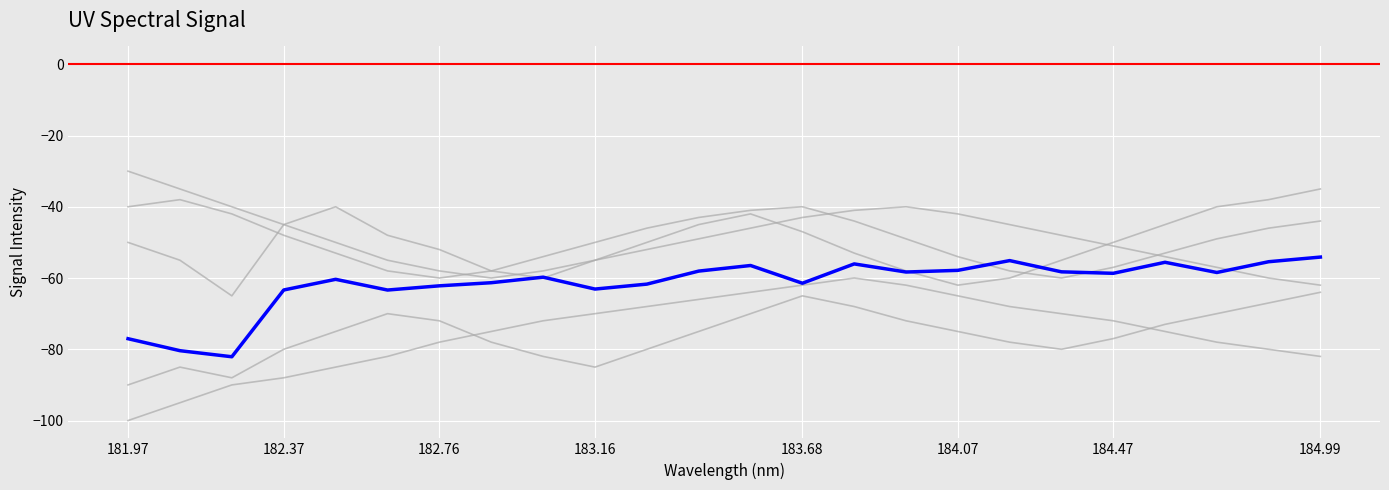

What is the label of the 2nd point from the left?

182.1045947288